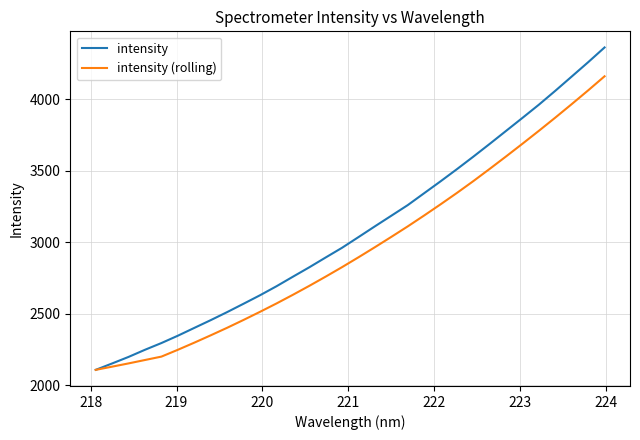

What is the minimum value for intensity (rolling)?

2108.9